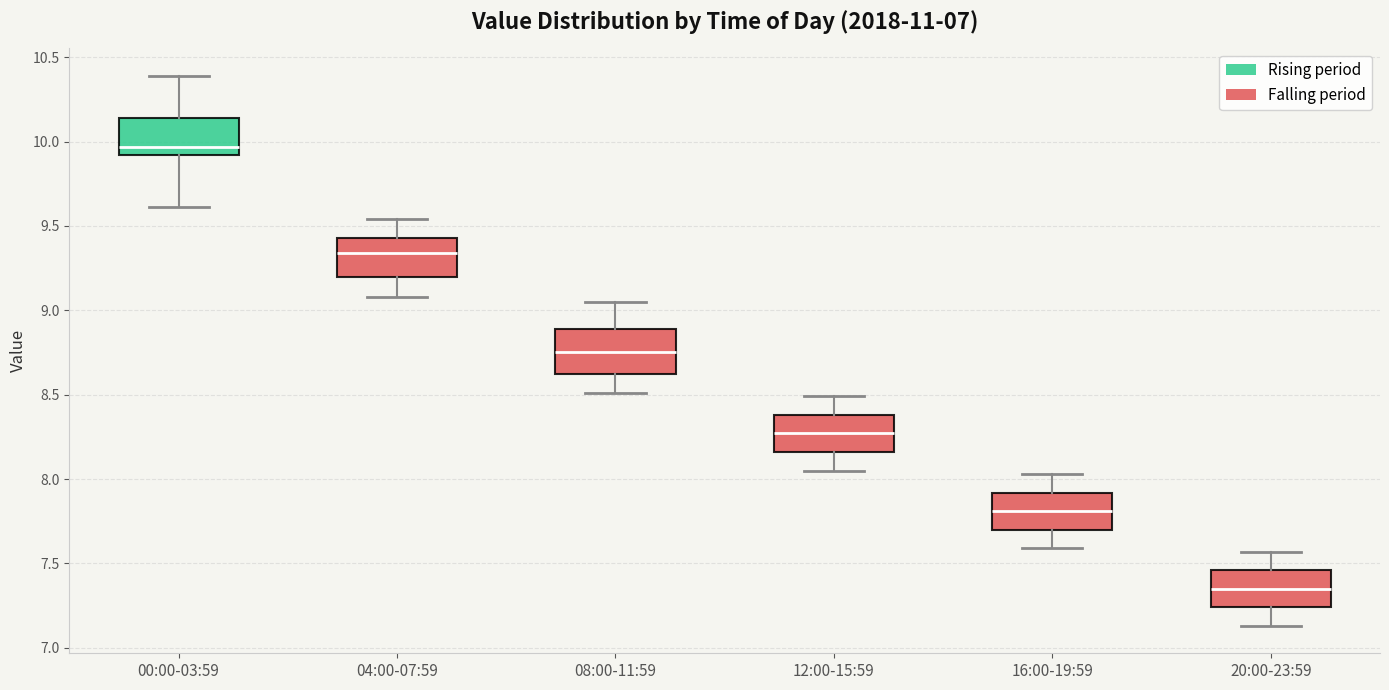

Where does the median line of the box for 16:00-19:59 sit on the y-axis? The values are not printed on the chart, so give them approximately, as read against the axis.

7.80